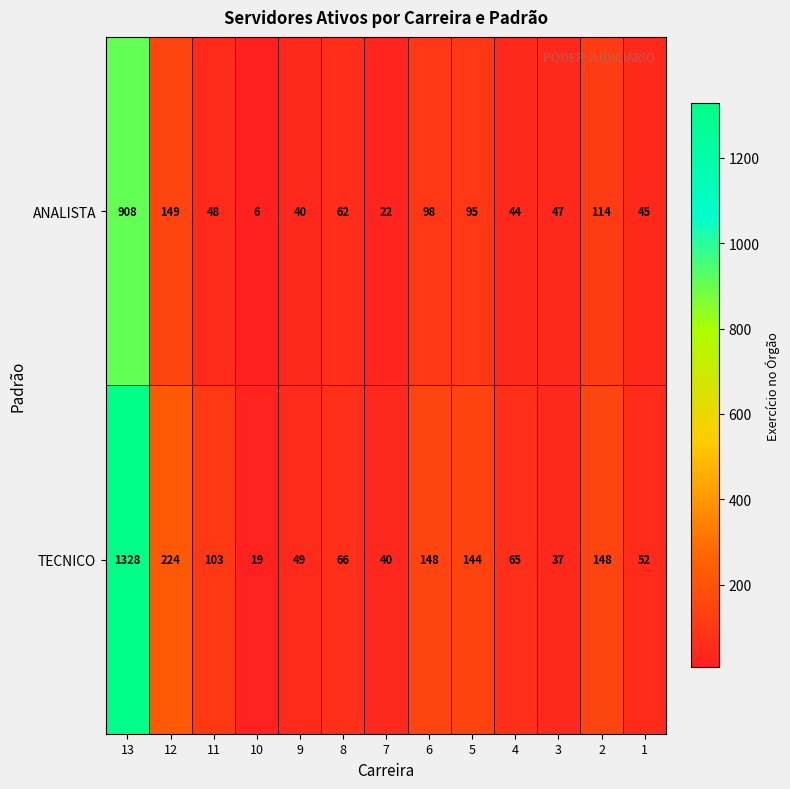

Which series has the largest total across all categories?

TECNICO